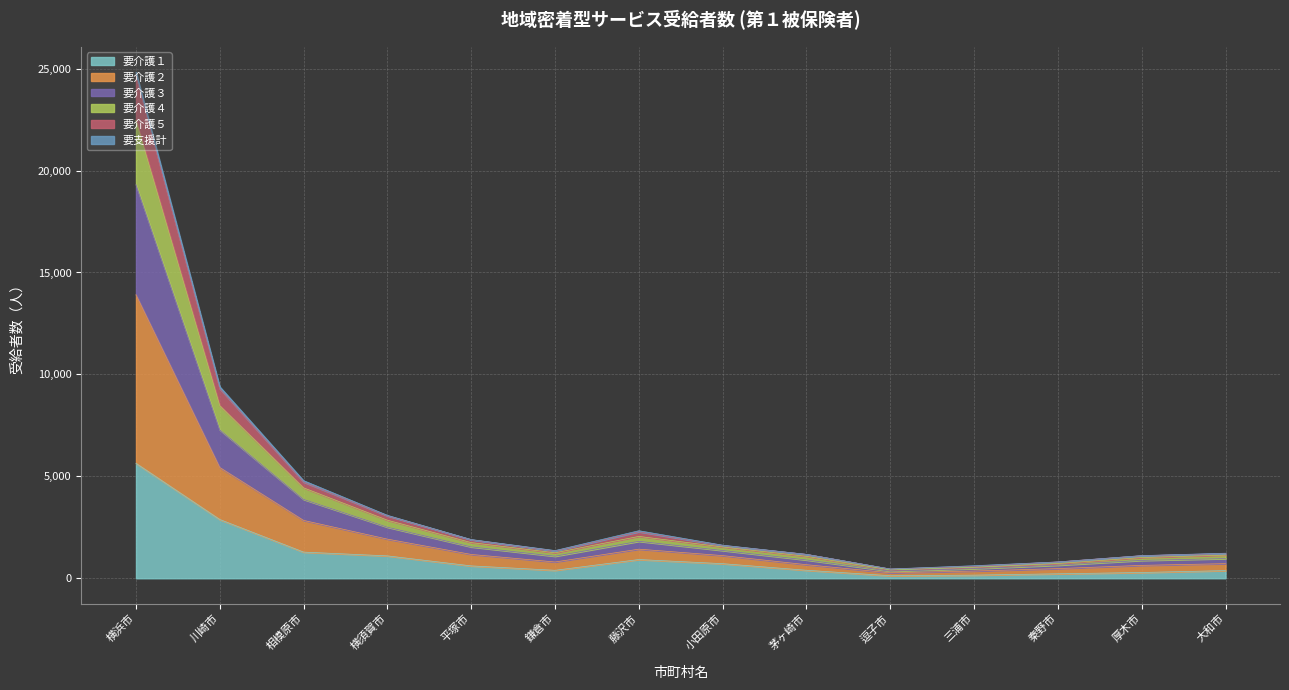

Which category has the highest value in the 要介護１ series?

横浜市